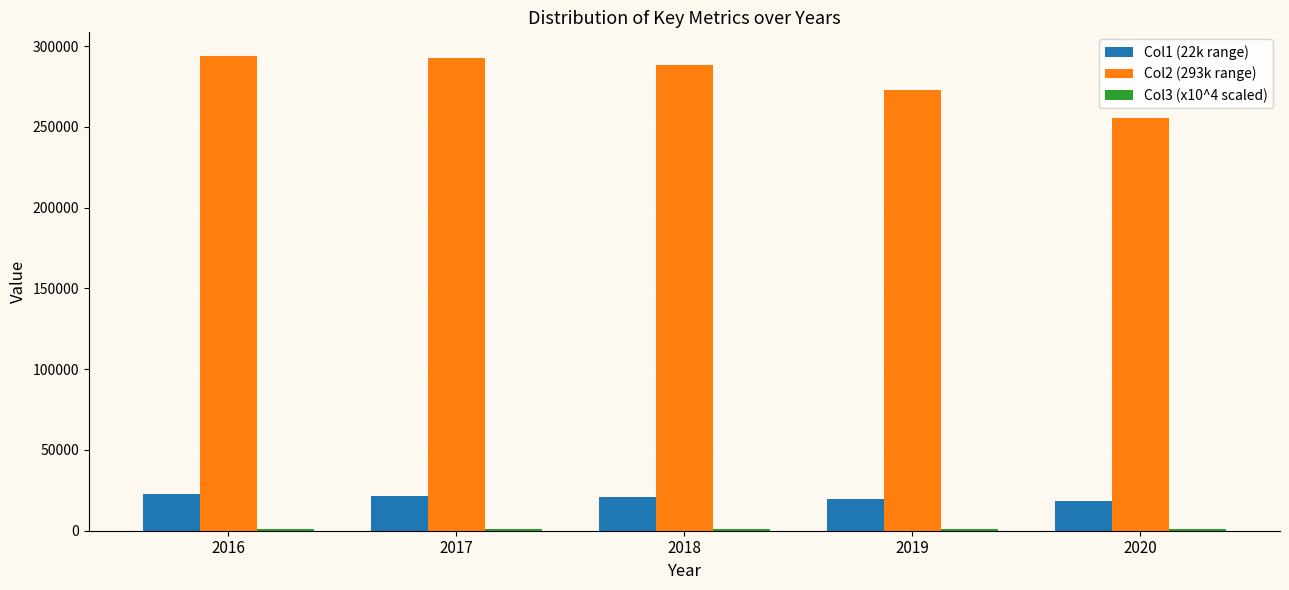

How many groups of bars are there?

5